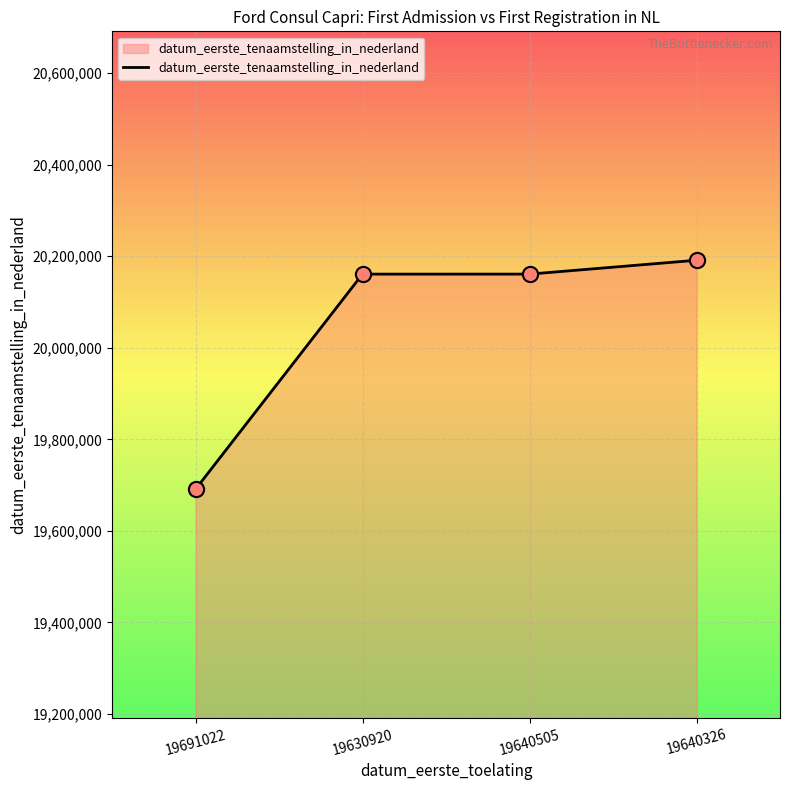

What is the change in value from 19630920 to 19640326?

+30310